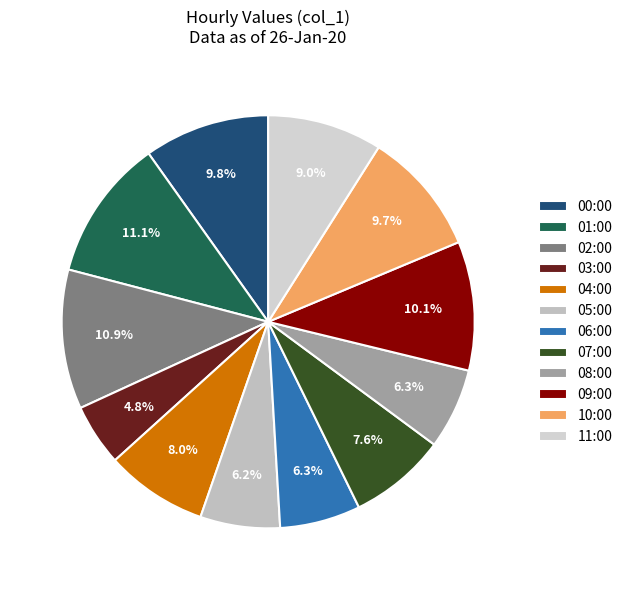

Count the number of slices in the pie.

12